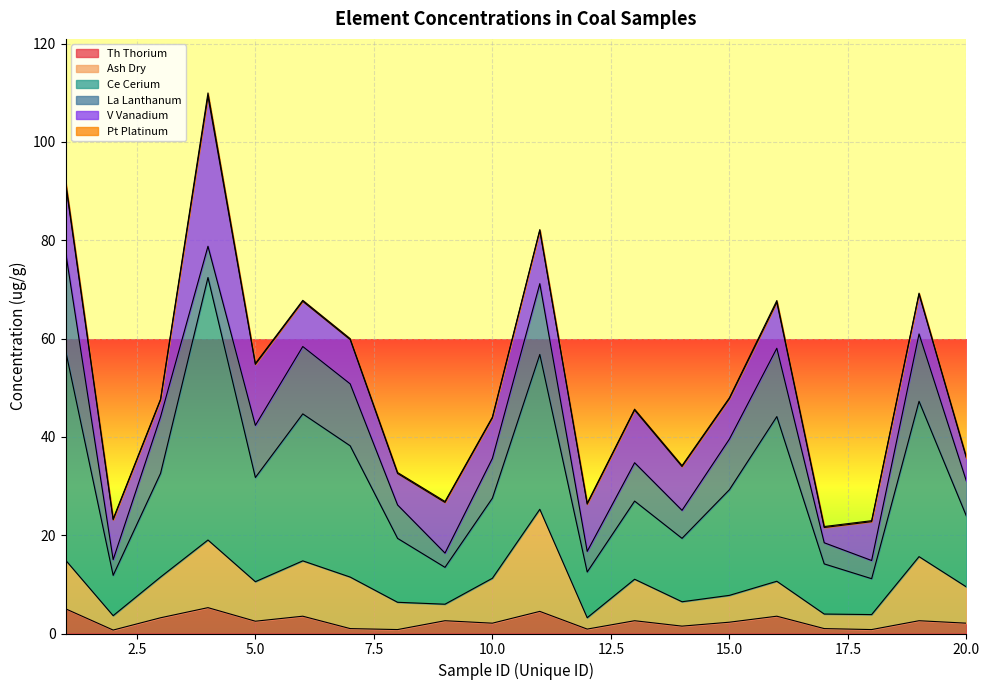

What is the greatest value displayed?

110.0